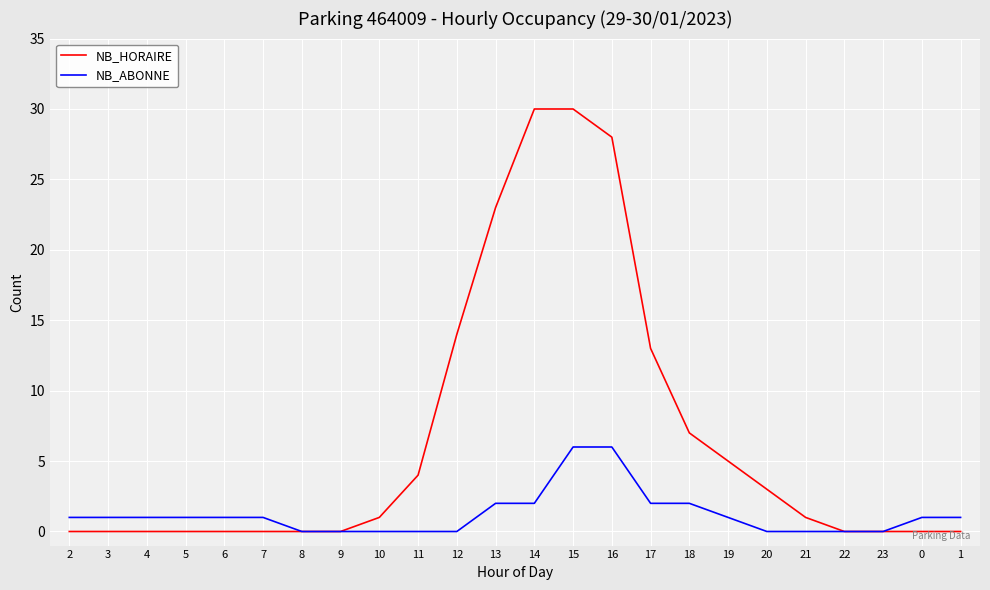

Reading left to right, transcribe all the data shown in this chart.

NB_HORAIRE: 2=0	3=0	4=0	5=0	6=0	7=0	8=0	9=0	10=1	11=4	12=14	13=23	14=30	15=30	16=28	17=13	18=7	19=5	20=3	21=1	22=0	23=0	0=0	1=0
NB_ABONNE: 2=1	3=1	4=1	5=1	6=1	7=1	8=0	9=0	10=0	11=0	12=0	13=2	14=2	15=6	16=6	17=2	18=2	19=1	20=0	21=0	22=0	23=0	0=1	1=1